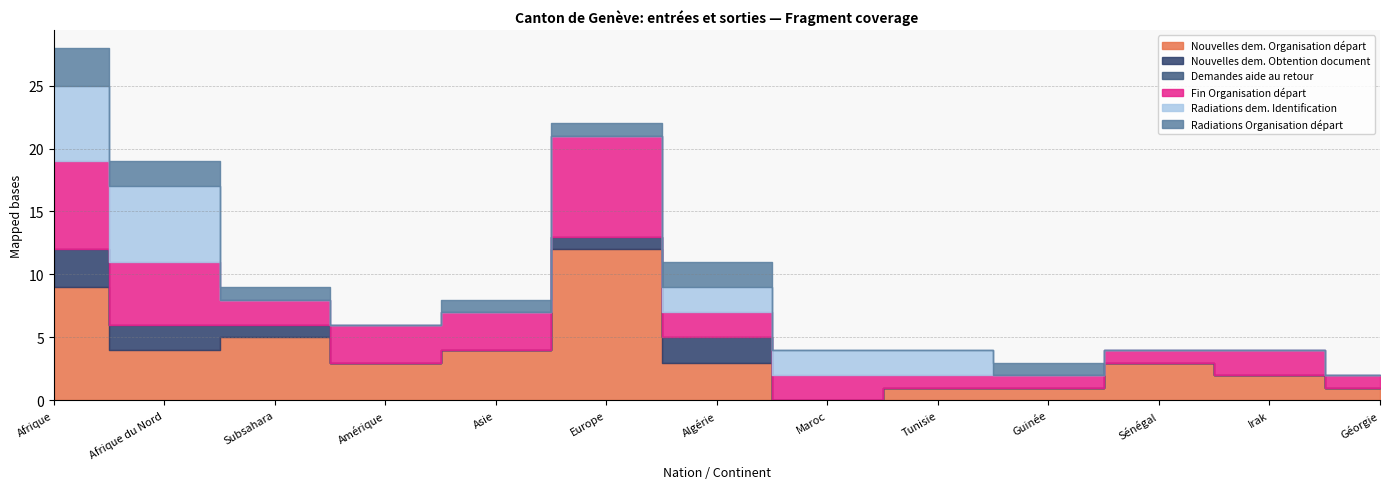

What is the difference between the highest and lowest values at Asie?

4